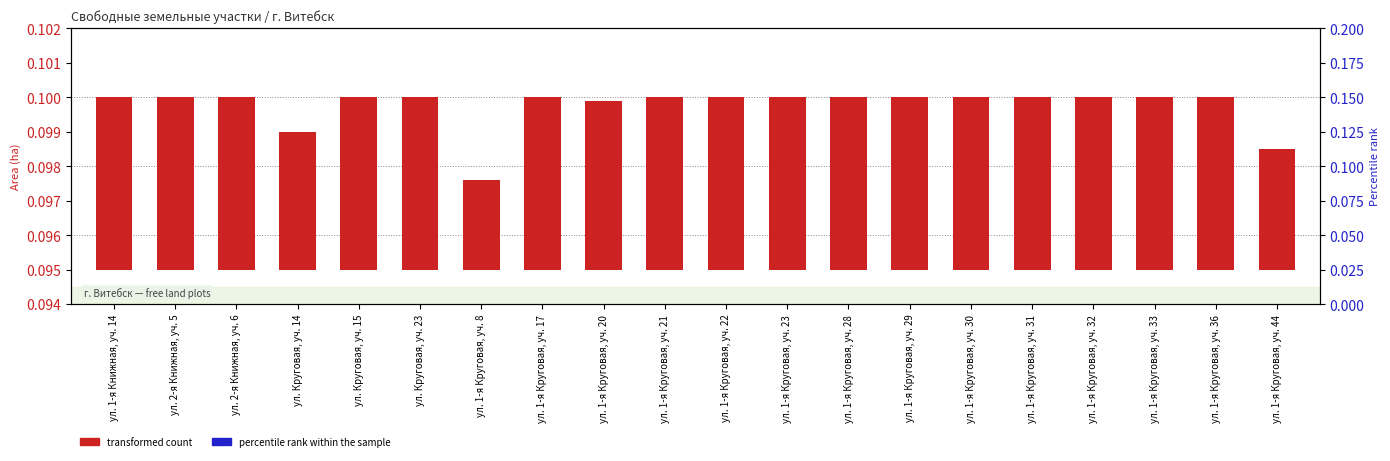

What are all the series names shown in the legend?

transformed count, percentile rank within the sample